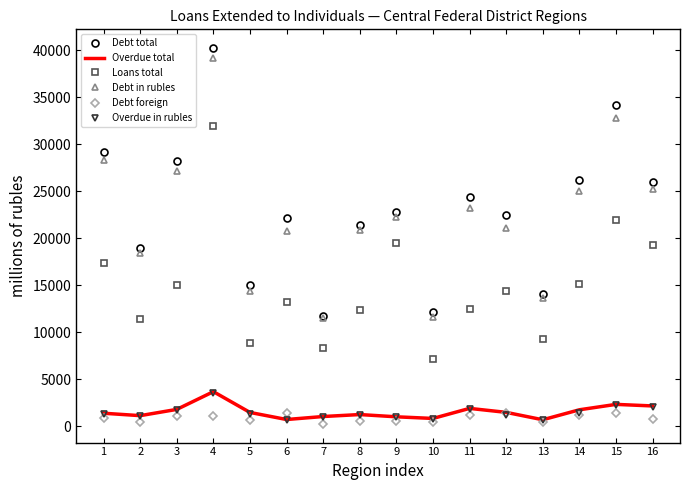

What is the difference between the maximum and minimum values in the Overdue in rubles series?

2828